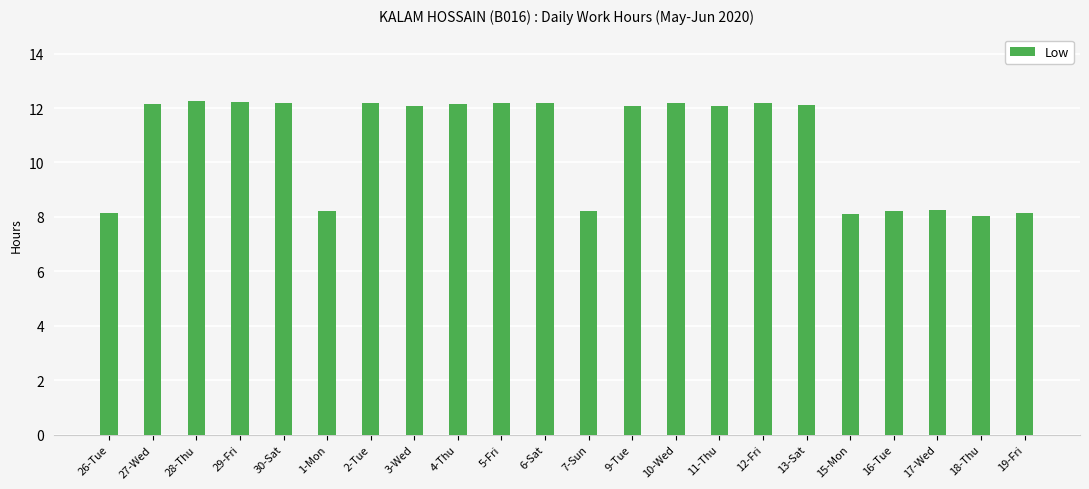

What is the value of the 7th bar from the left?

12.2